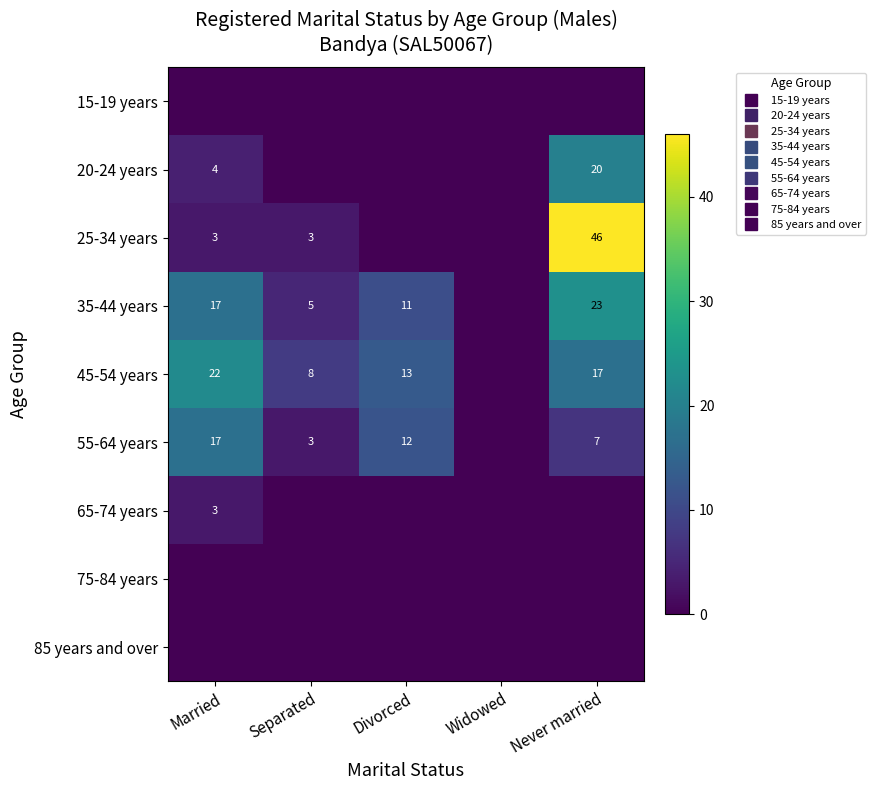

What is the sum of all 25-34 years values?

52